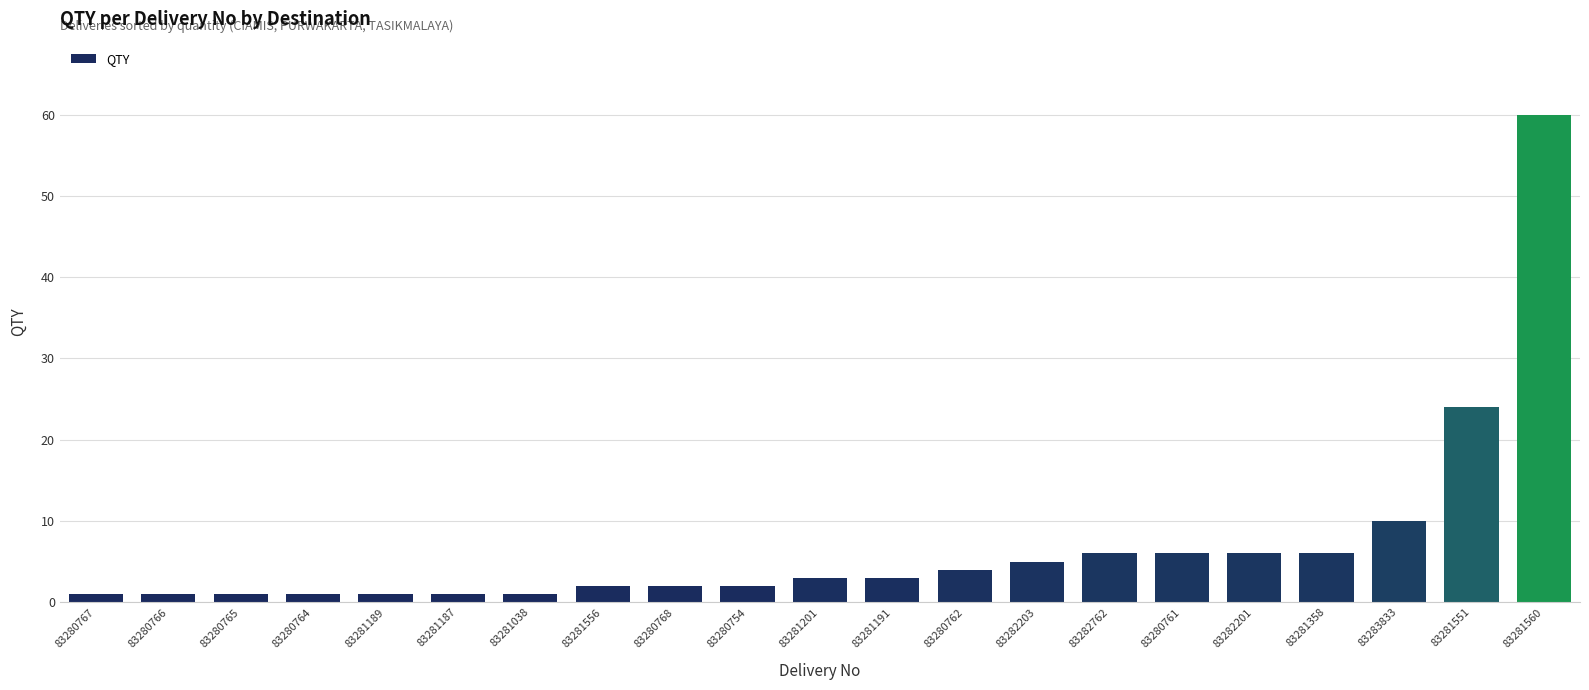

What is the difference between the second highest and second lowest values?

23